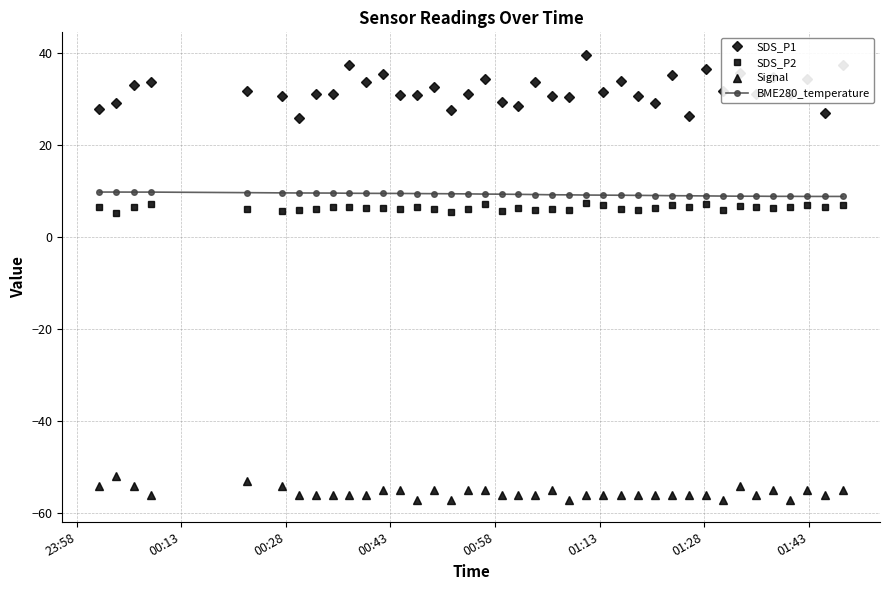

What is the minimum value for SDS_P2?

5.2